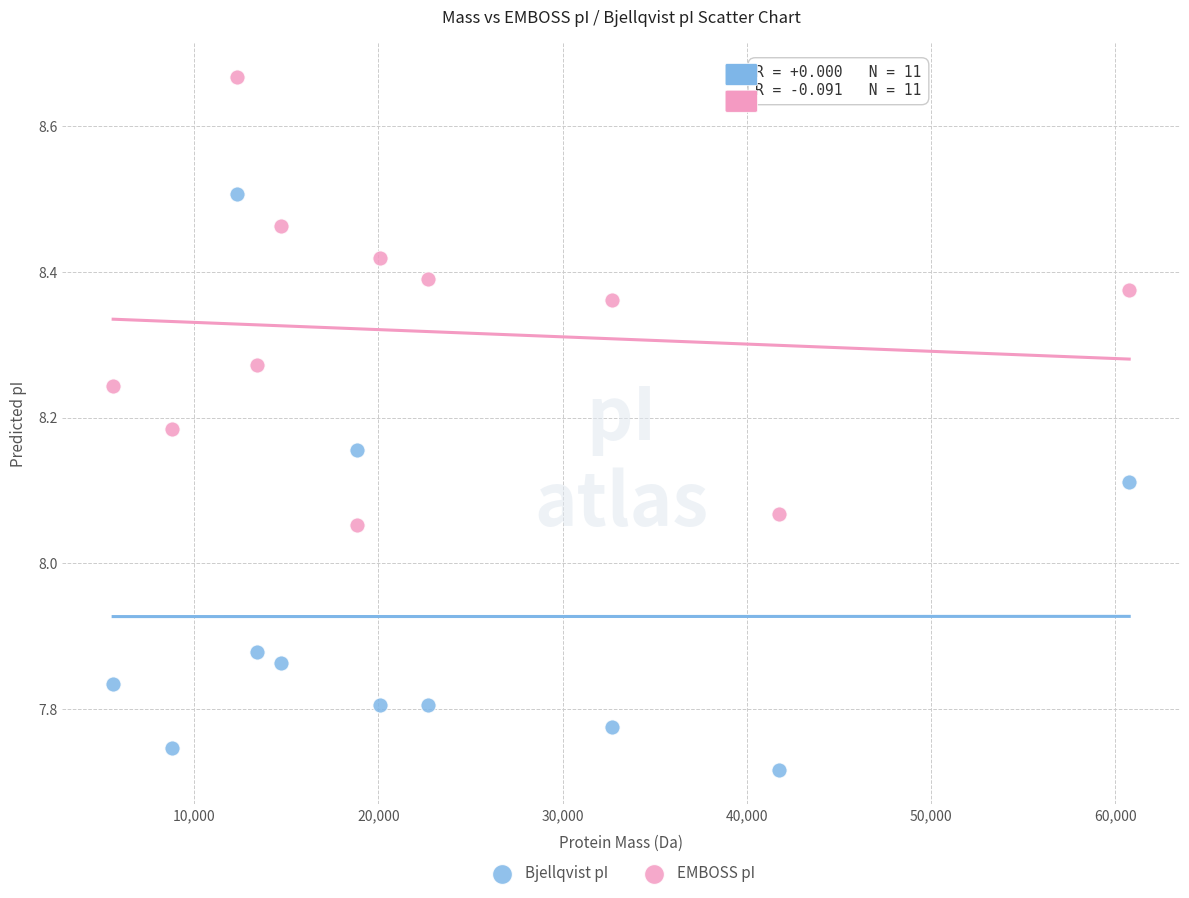

Which series reaches the maximum Y coordinate?

EMBOSS pI